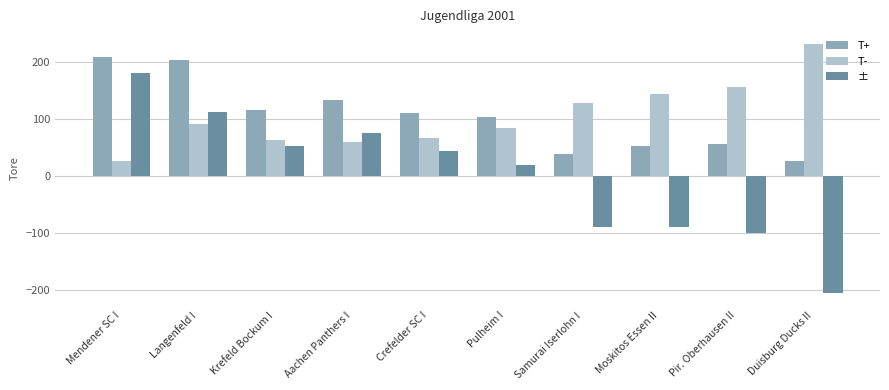

Rank the series by their maximum value, from highest to lowest.

T-, T+, ±